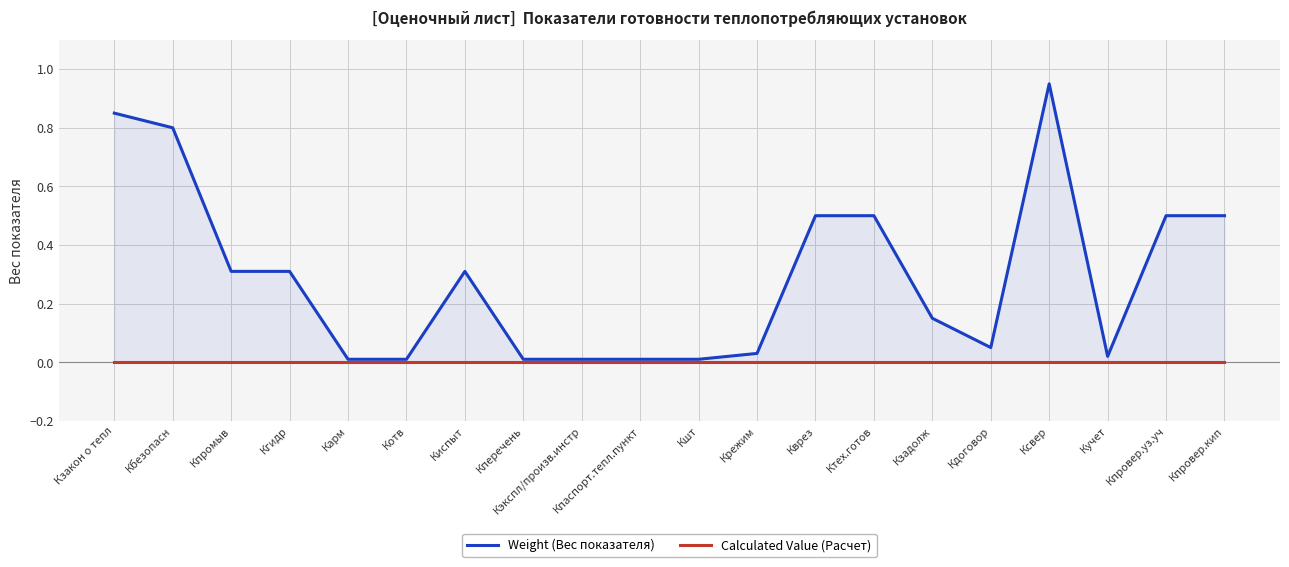

How many series are shown in this chart?

2